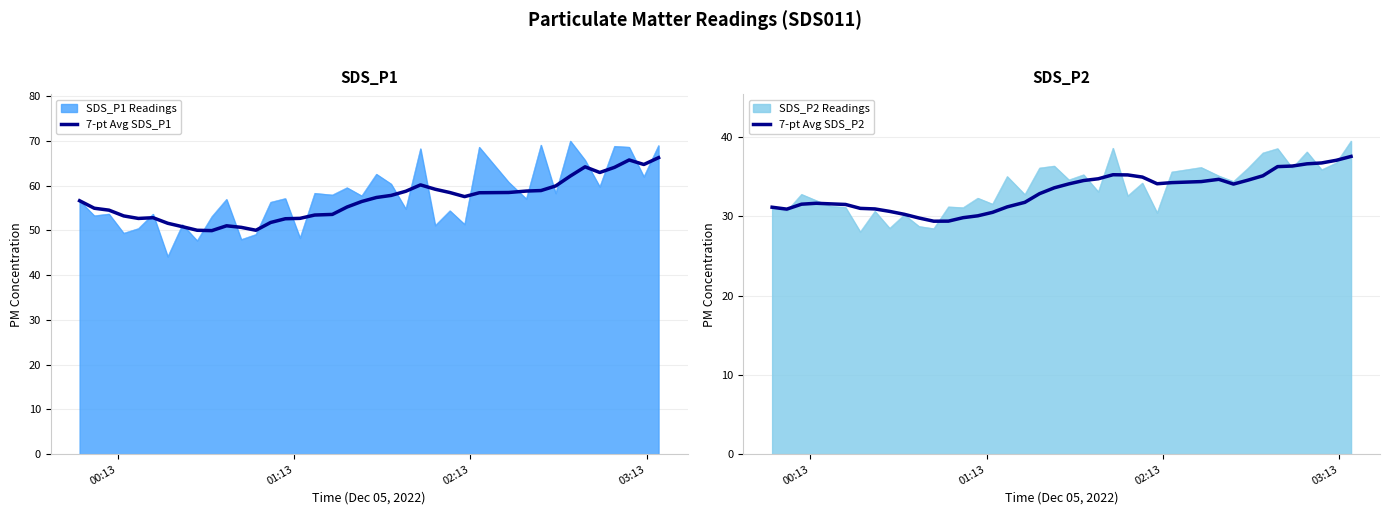

What is the maximum value for SDS_P1 Readings?

70.0